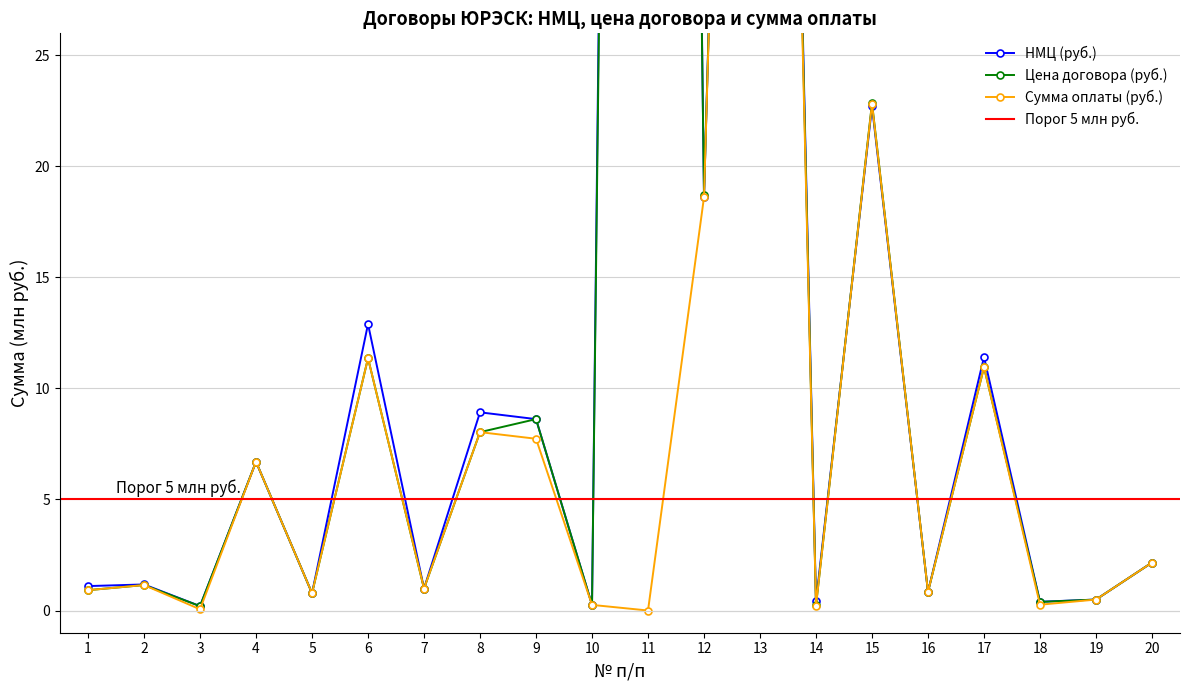

Is it true that Цена договора (руб.) equals 0.1 at 18?

False